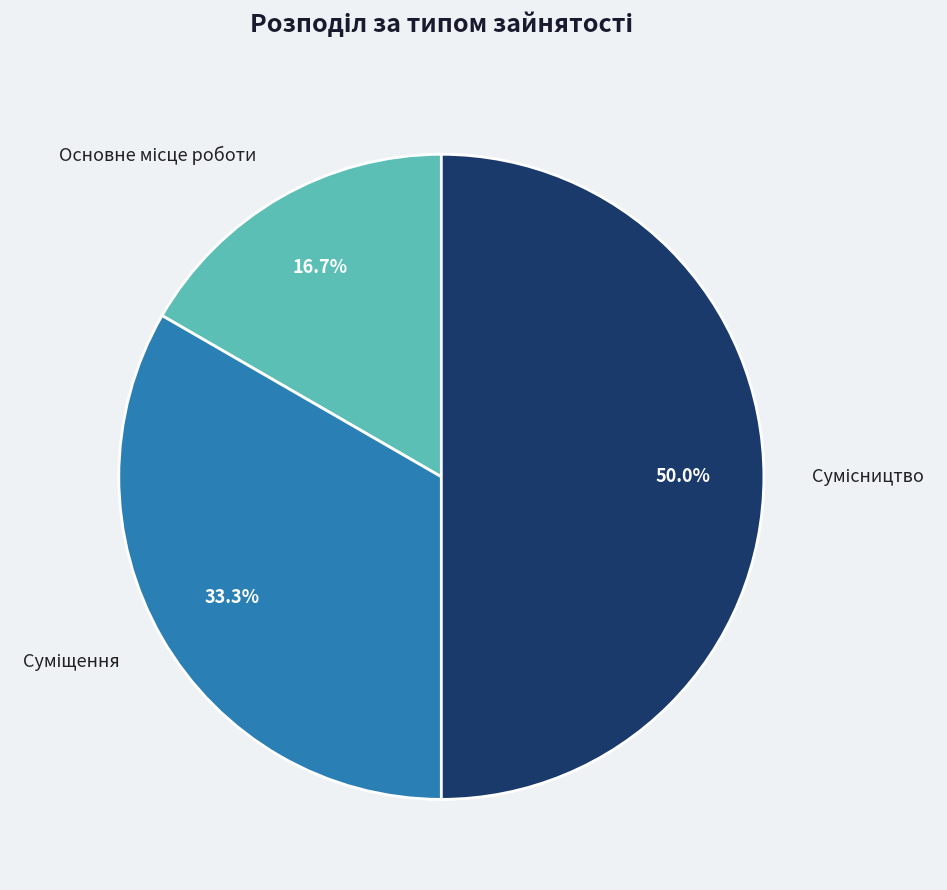

True or false: Сумісництво accounts for 61% of the total.

False